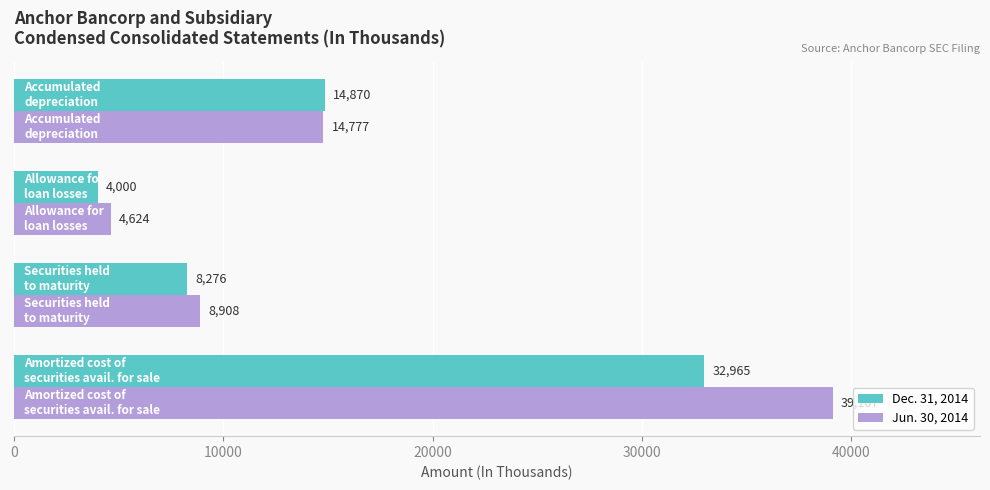

Which series has the widest spread of values?

Jun. 30, 2014